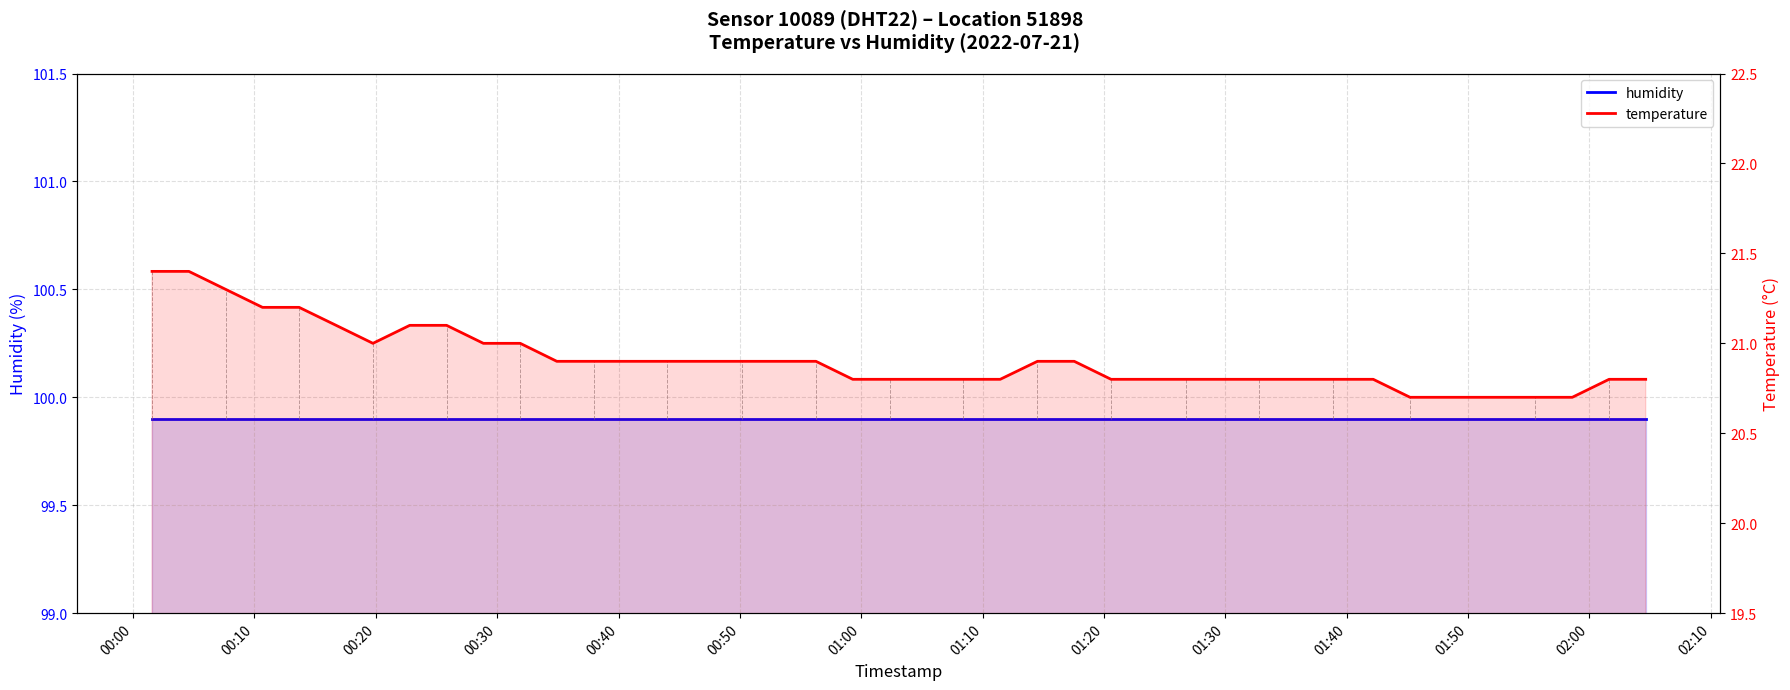

Which category has the highest value in the humidity series?

00:00